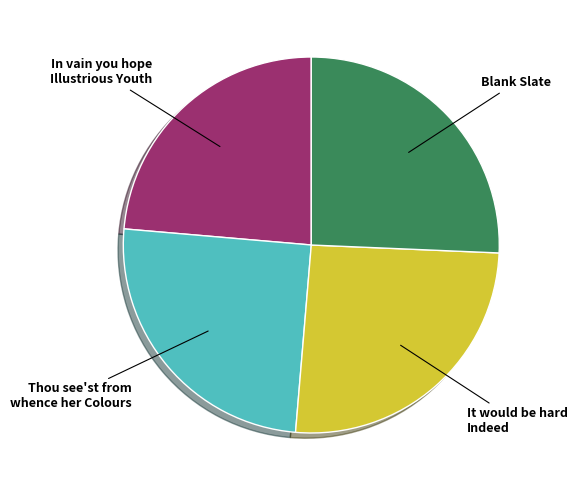

What is the smallest slice in the pie chart?

In vain you hope Illustrious Youth